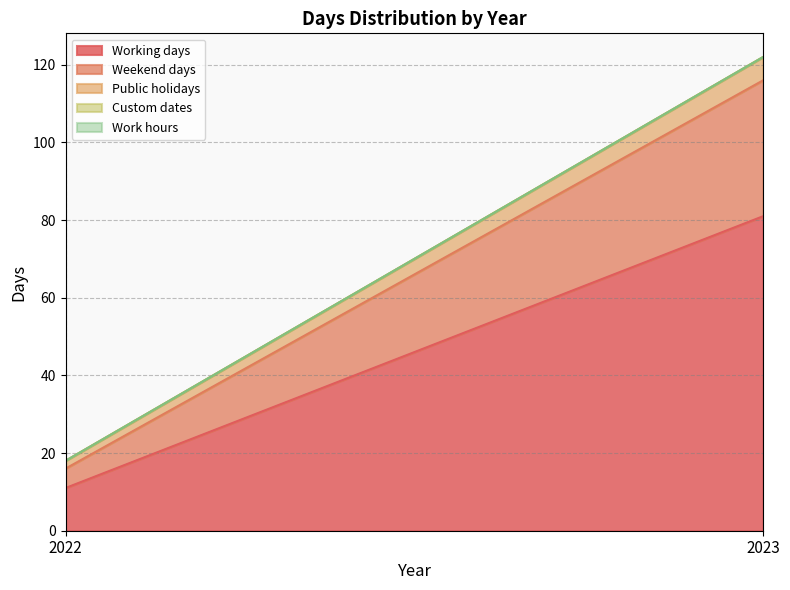

At which category does the chart reach its minimum across all series?

2022